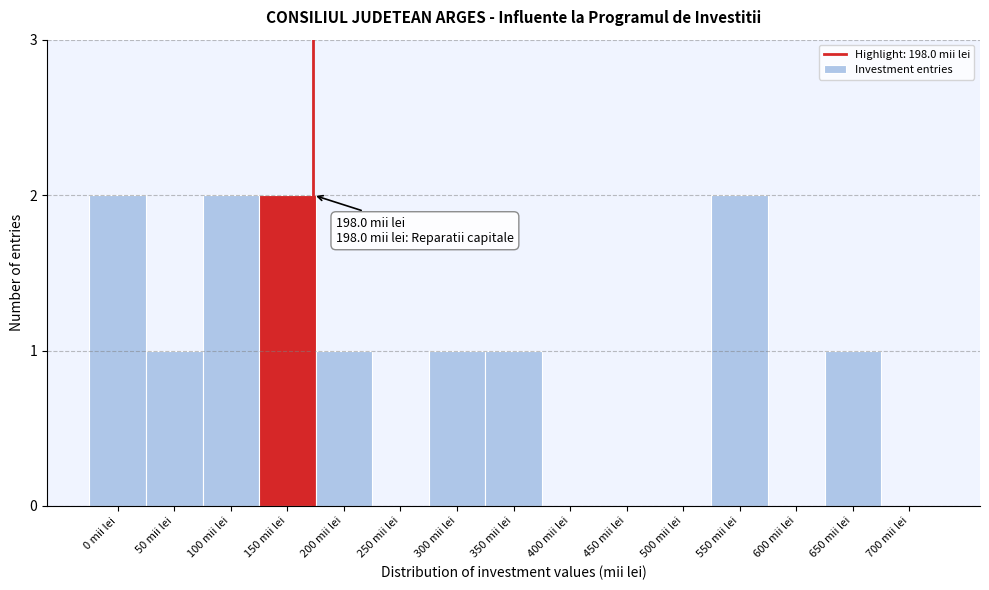

What is the sum of all values?

13